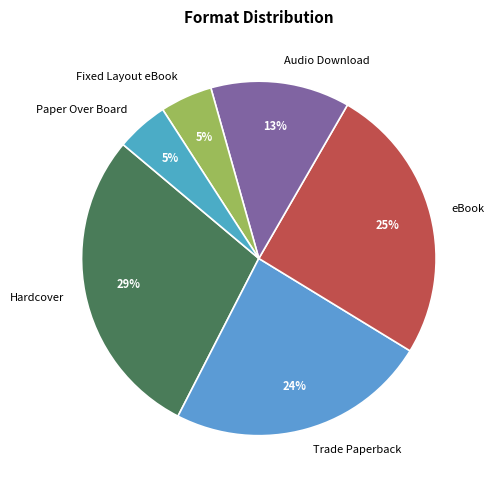

Does any single category account for the majority?

No